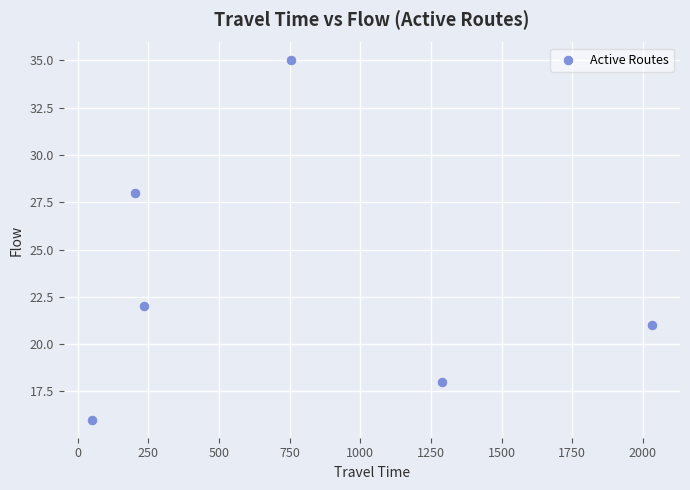

What is the range of Y values (max minus min)?

19